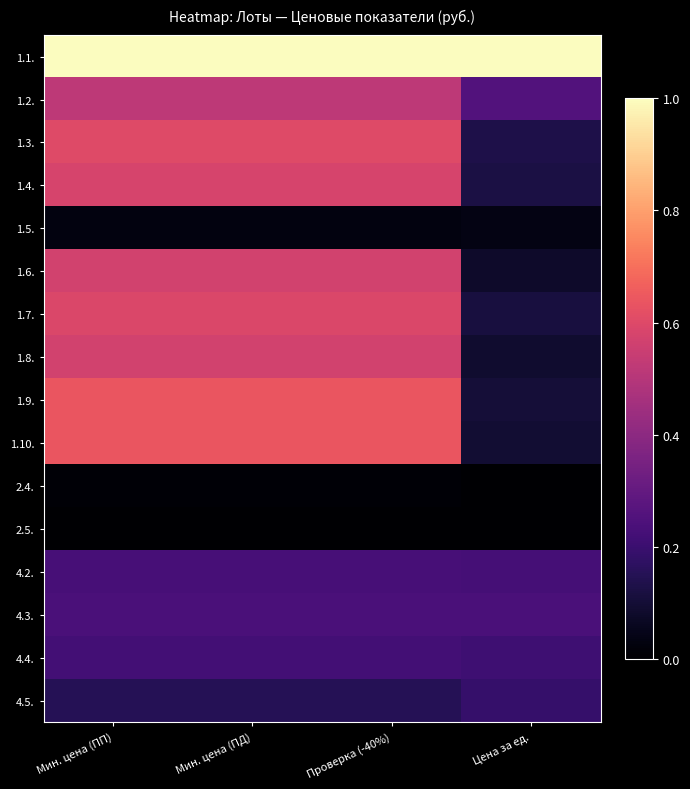

Rank the series by their maximum value, from highest to lowest.

1.1., 1.9., 1.10., 1.3., 1.7., 1.4., 1.8., 1.6., 1.2., 4.3., 4.2., 4.4., 4.5., 1.5., 2.4., 2.5.